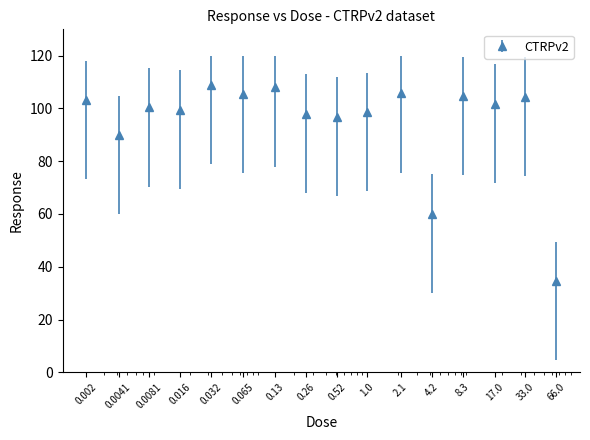

True or false: there are more than 0 points higher than both neighbors.

True